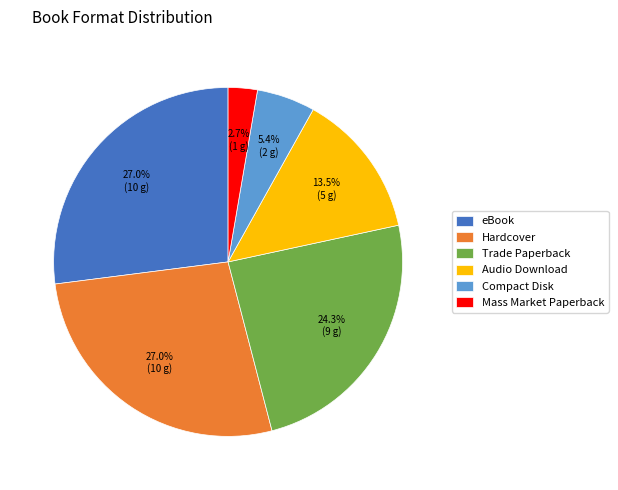

Which slice is the smallest?

Mass Market Paperback